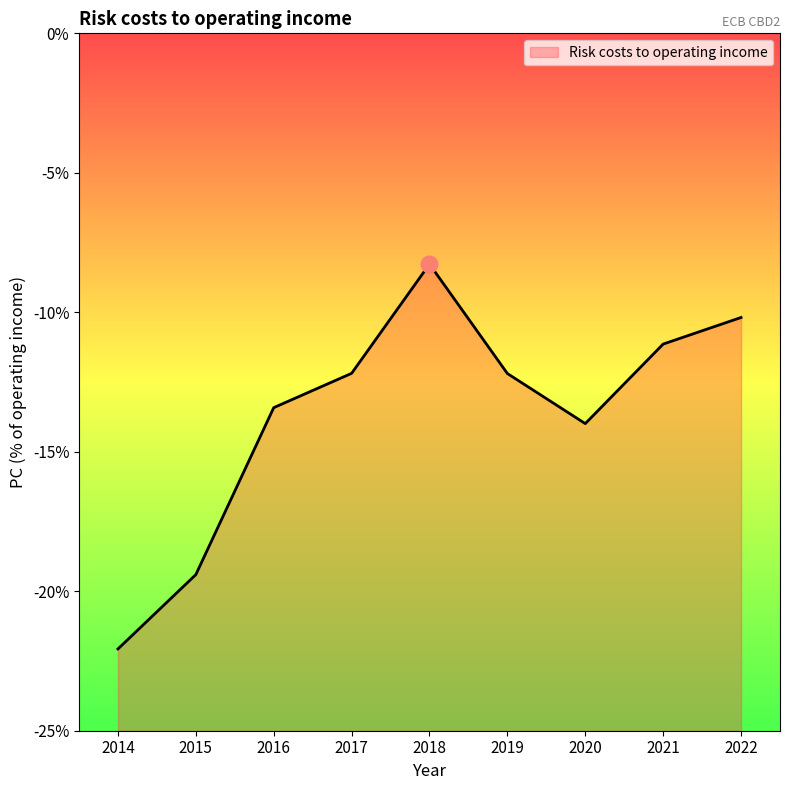

What is the average value?

-13.7